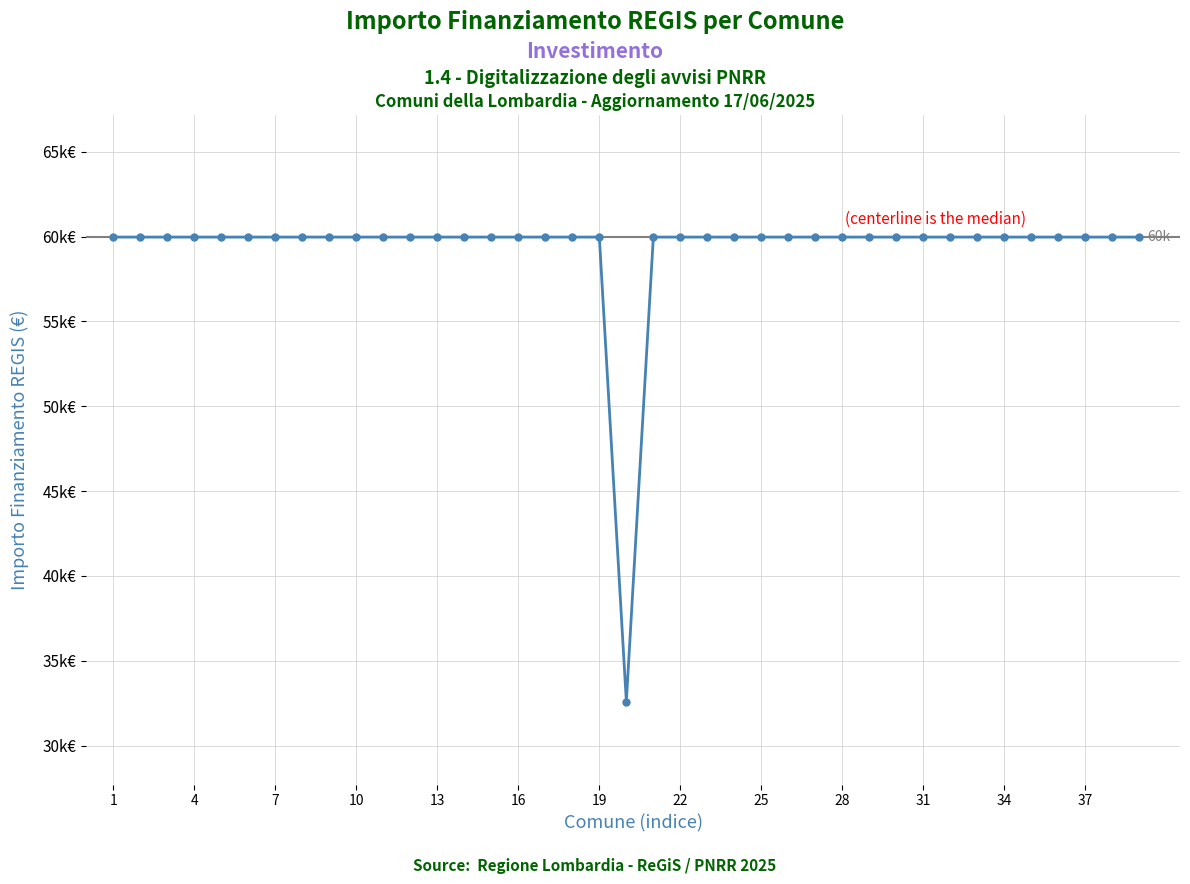

Is this an area chart (filled region under the line)?

No